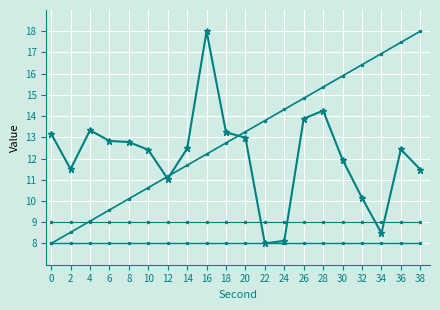

Reading left to right, list all the values displayed in this chart.

intensity(dBm): 0=13.2	2=11.5	4=13.3	6=12.8	8=12.8	10=12.4	12=11.0	14=12.5	16=18.0	18=13.2	20=13.0	22=8.0	24=8.1	26=13.9	28=14.3	30=11.9	32=10.1	34=8.5	36=12.4	38=11.5
second: 0=8.0	2=8.5	4=9.1	6=9.6	8=10.1	10=10.6	12=11.2	14=11.7	16=12.2	18=12.7	20=13.3	22=13.8	24=14.3	26=14.8	28=15.4	30=15.9	32=16.4	34=16.9	36=17.5	38=18.0
minute: 0=8.0	2=8.0	4=8.0	6=8.0	8=8.0	10=8.0	12=8.0	14=8.0	16=8.0	18=8.0	20=8.0	22=8.0	24=8.0	26=8.0	28=8.0	30=8.0	32=8.0	34=8.0	36=8.0	38=8.0
fractional second: 0=9.0	2=9.0	4=9.0	6=9.0	8=9.0	10=9.0	12=9.0	14=9.0	16=9.0	18=9.0	20=9.0	22=9.0	24=9.0	26=9.0	28=9.0	30=9.0	32=9.0	34=9.0	36=9.0	38=9.0